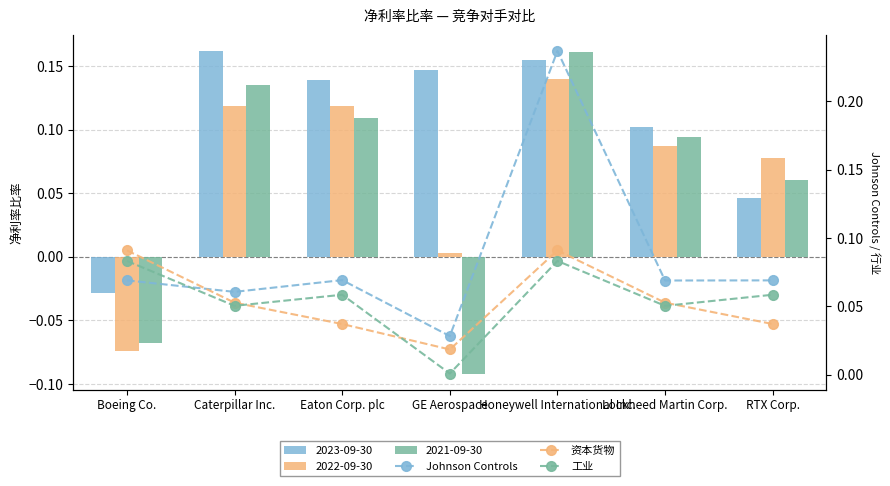

Which has a higher value, Honeywell International Inc. or RTX Corp.?

Honeywell International Inc.